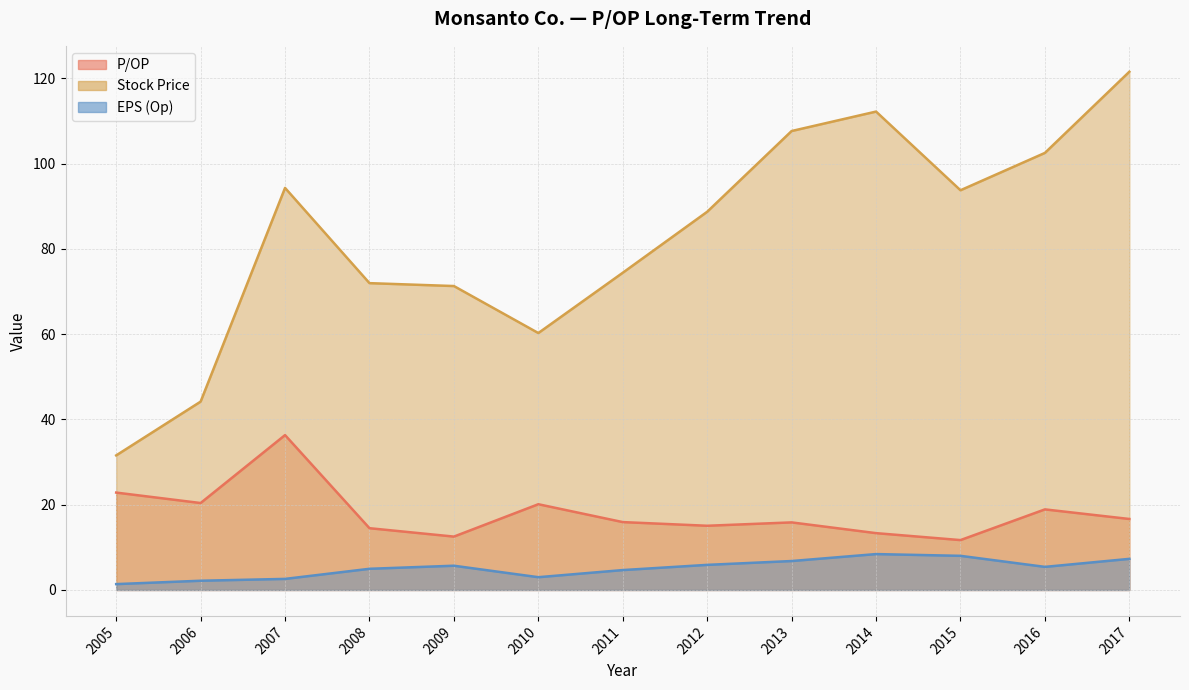

Which series has the largest range (max minus min)?

Stock Price